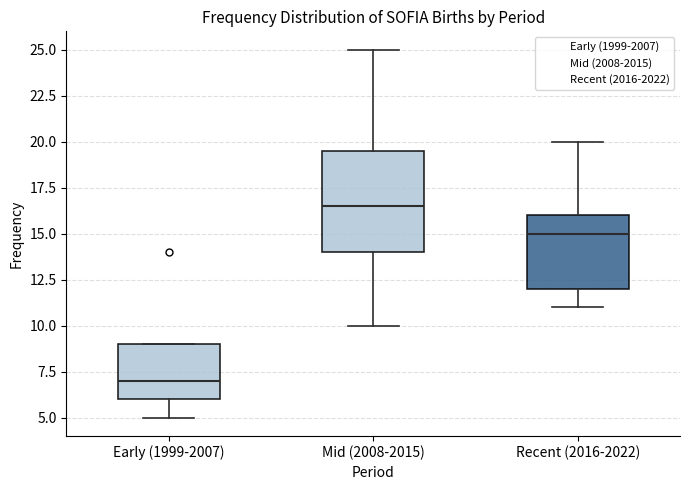

Reading left to right, transcribe this box plot: for each box, give where its median line is, the range the box spans, and where its two whiskers end, as read against the y-axis. The values are not printed on the chart, so give them approximately, as read against the axis.

Early (1999-2007): median 7.0, box 6.0 to 9.0, whiskers 5.0 to 9.0
Mid (2008-2015): median 16.5, box 14.0 to 19.5, whiskers 10.0 to 25.0
Recent (2016-2022): median 15.0, box 12.0 to 16.0, whiskers 11.0 to 20.0